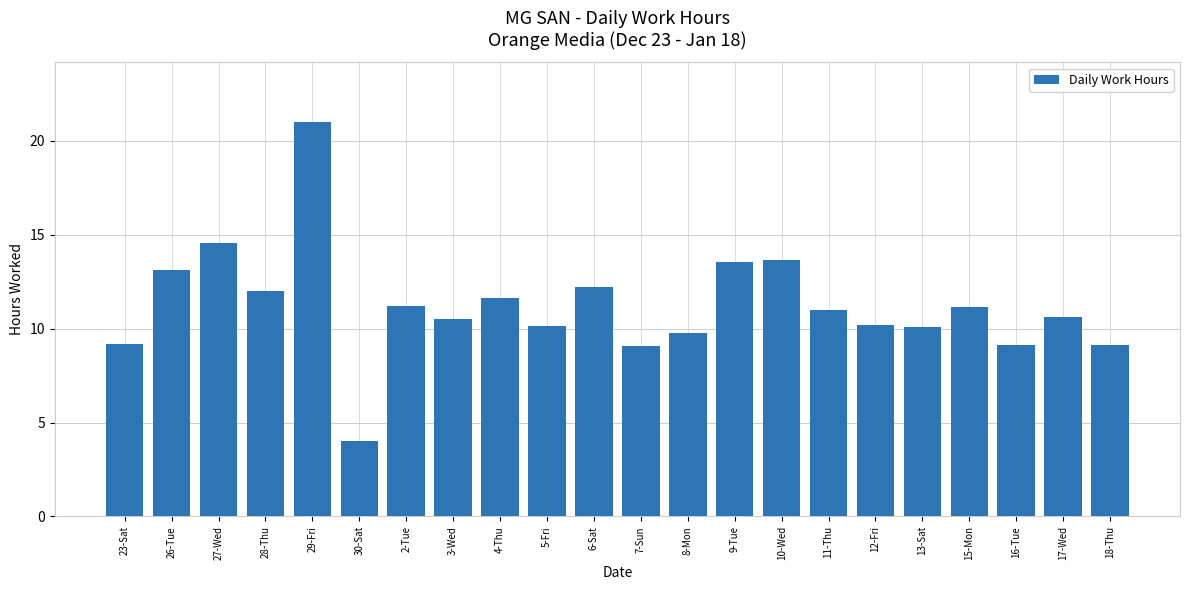

Which category has the highest value across all series?

29-Fri